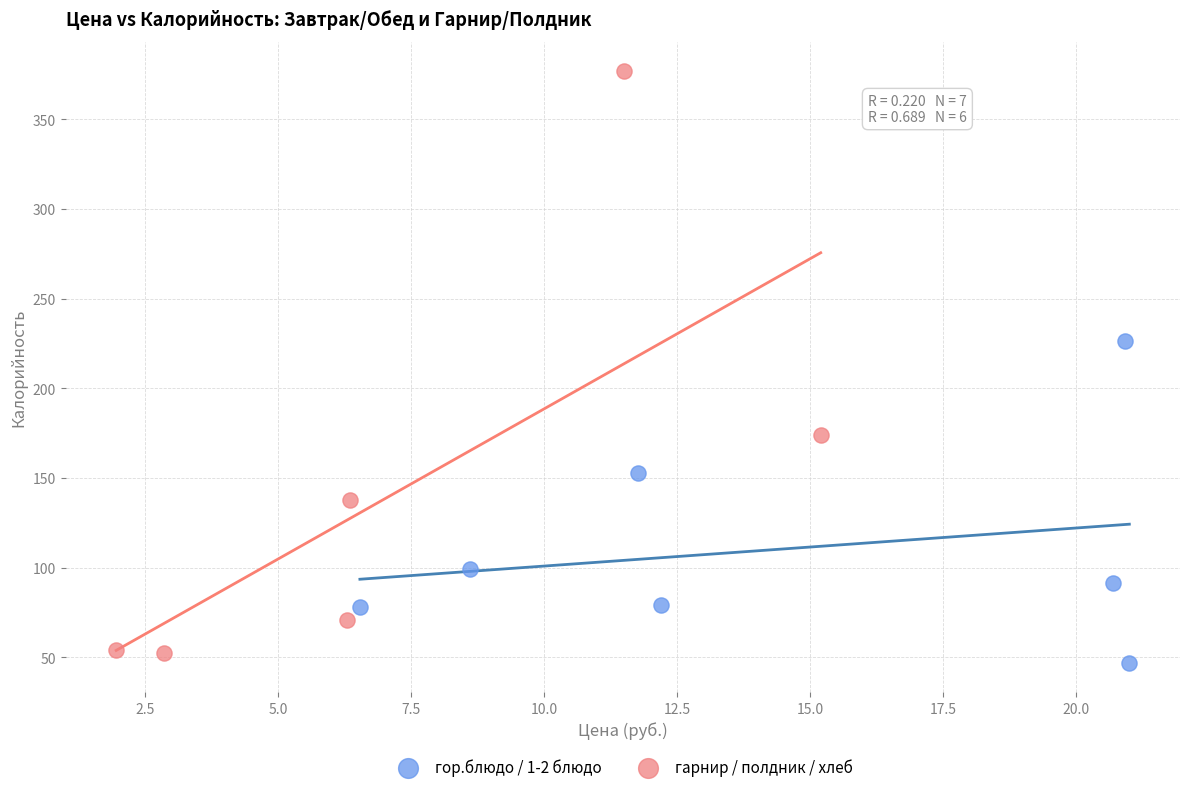

Which series has the largest Y range (max minus min)?

гарнир / полдник / хлеб